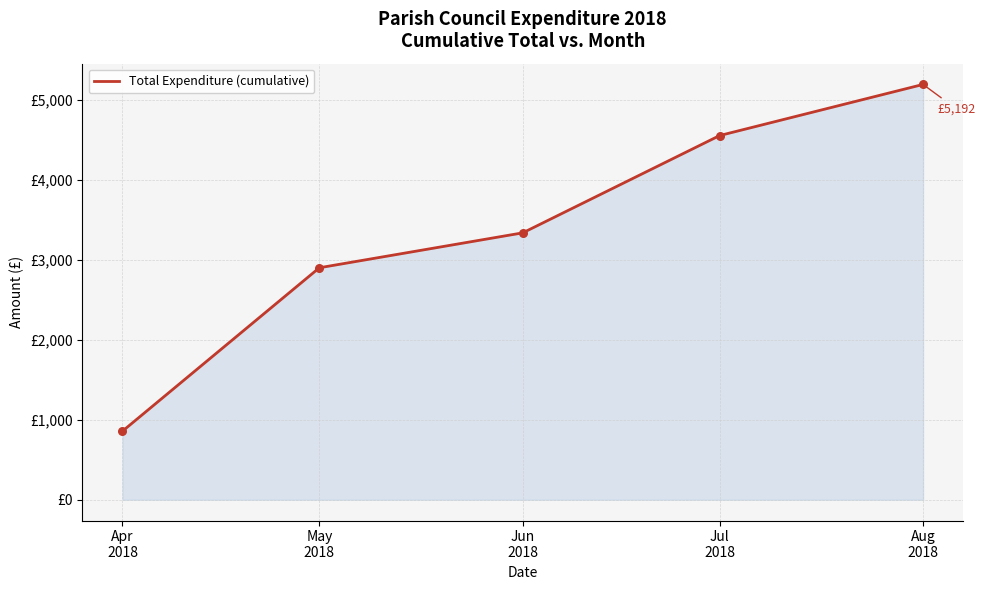

Which has a higher value, Aug
2018 or May
2018?

Aug
2018